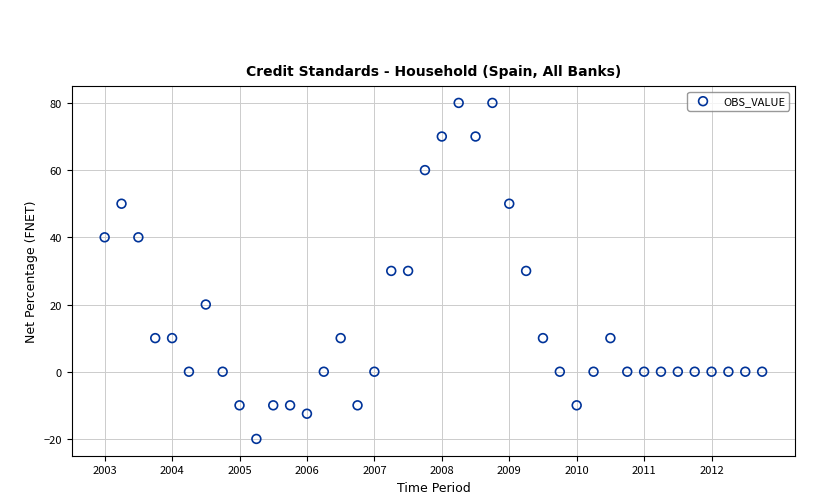

What is the range of Y values (max minus min)?

100.0